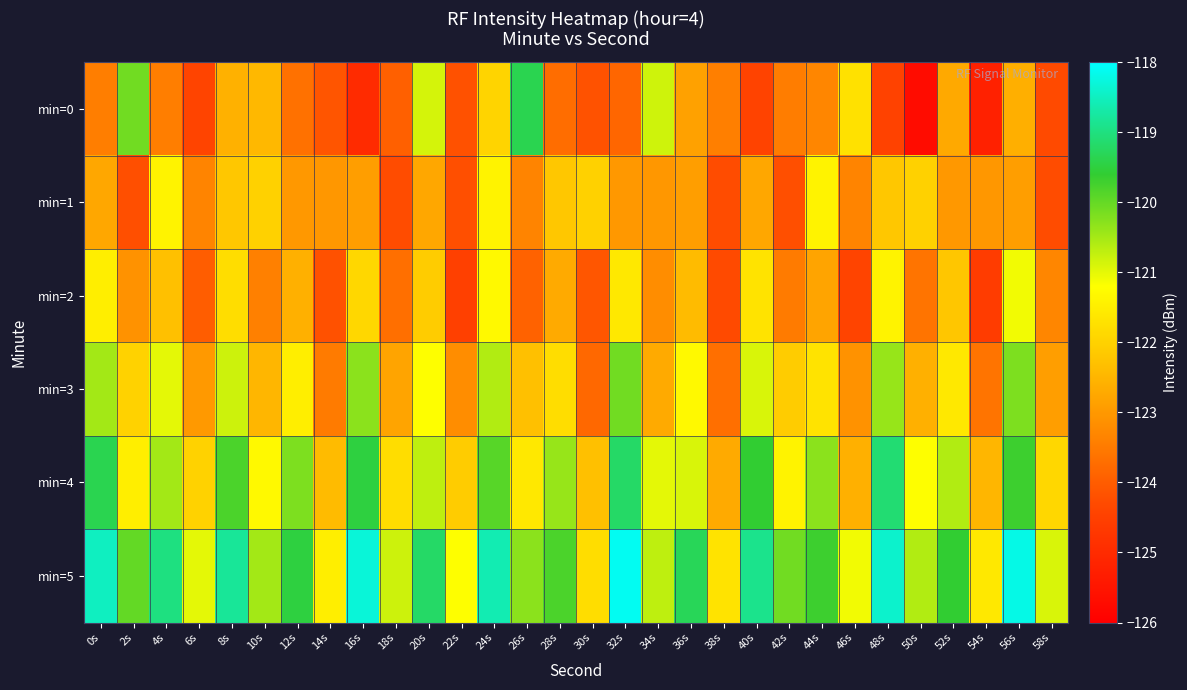

Between 54s and 40s, which is larger?

40s